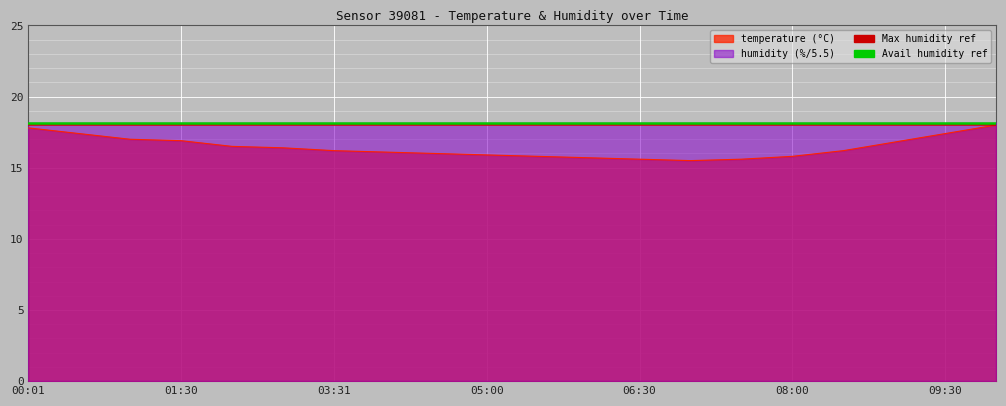

Where is the first local minimum?

07:00